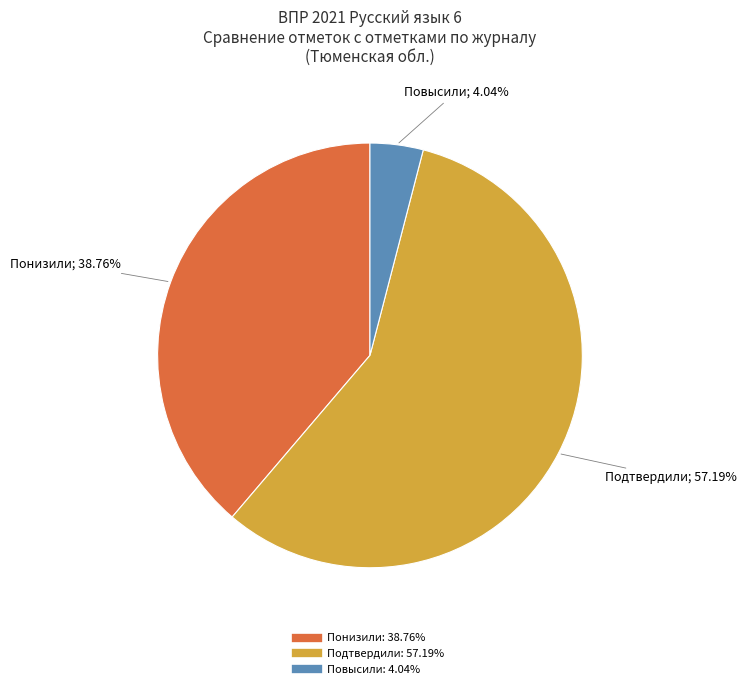

To the nearest percent, what percentage of the pie is Повысили?

4%